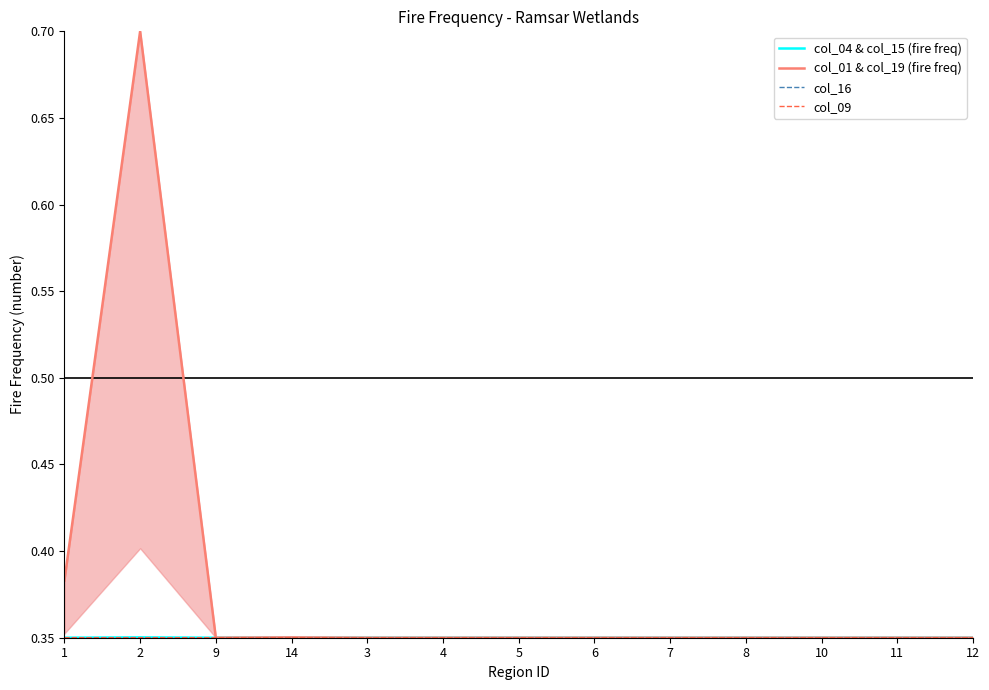

What is the average value of the col_01 & col_19 (fire freq) series?

0.4